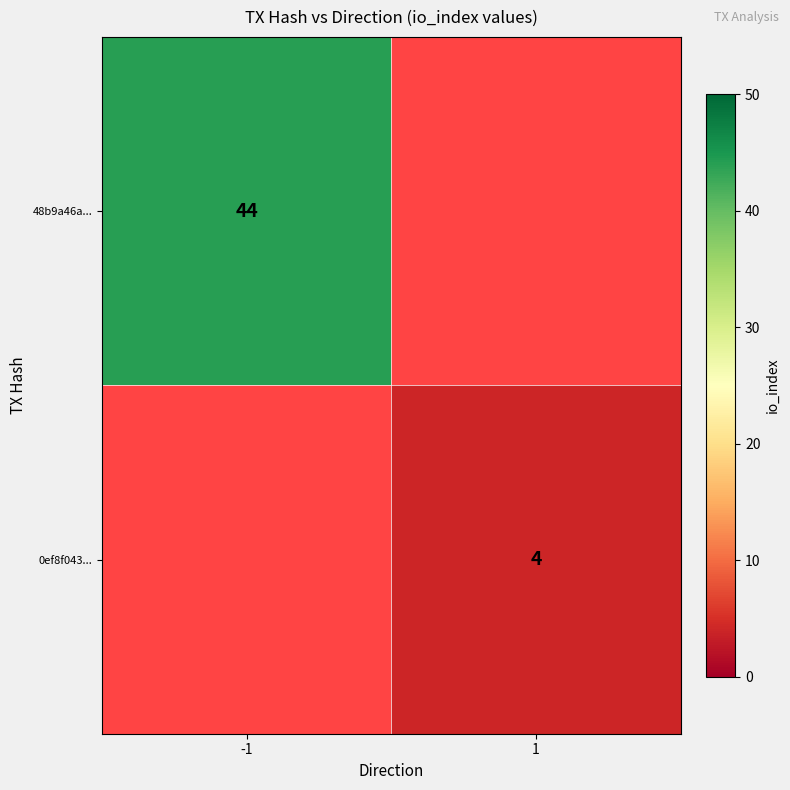

Is the value of 48b9a46a... at -1 greater than the value of 0ef8f043... at 1?

Yes